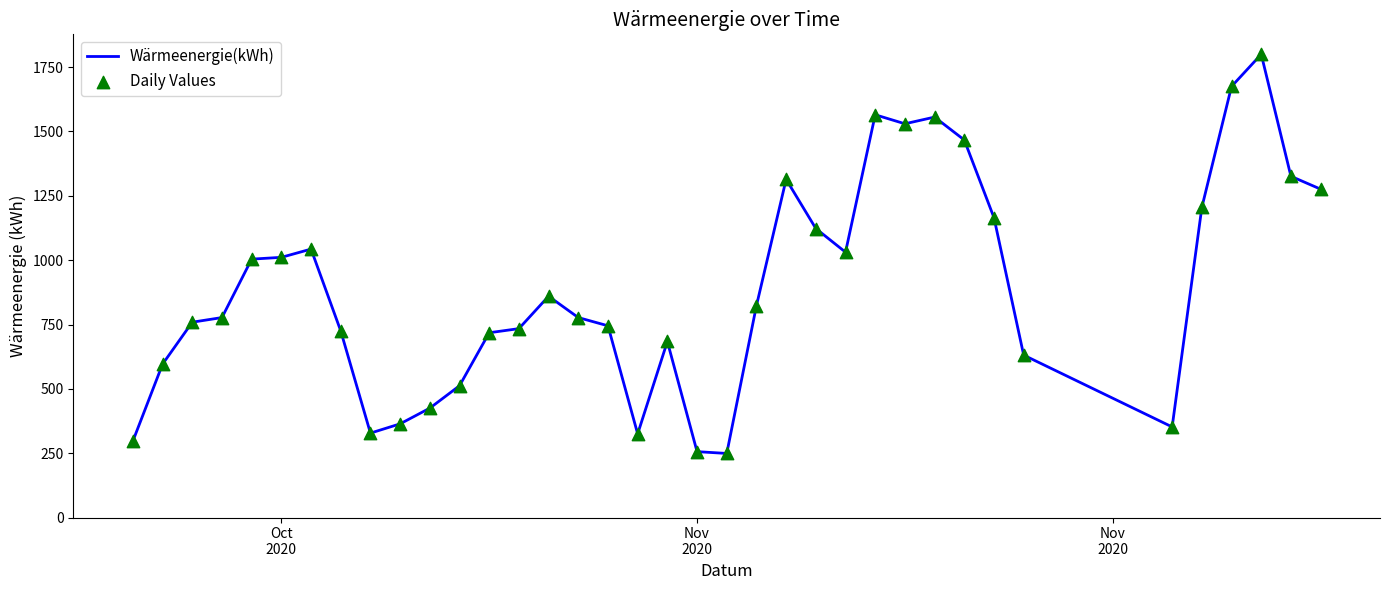

What is the greatest value displayed?

1800